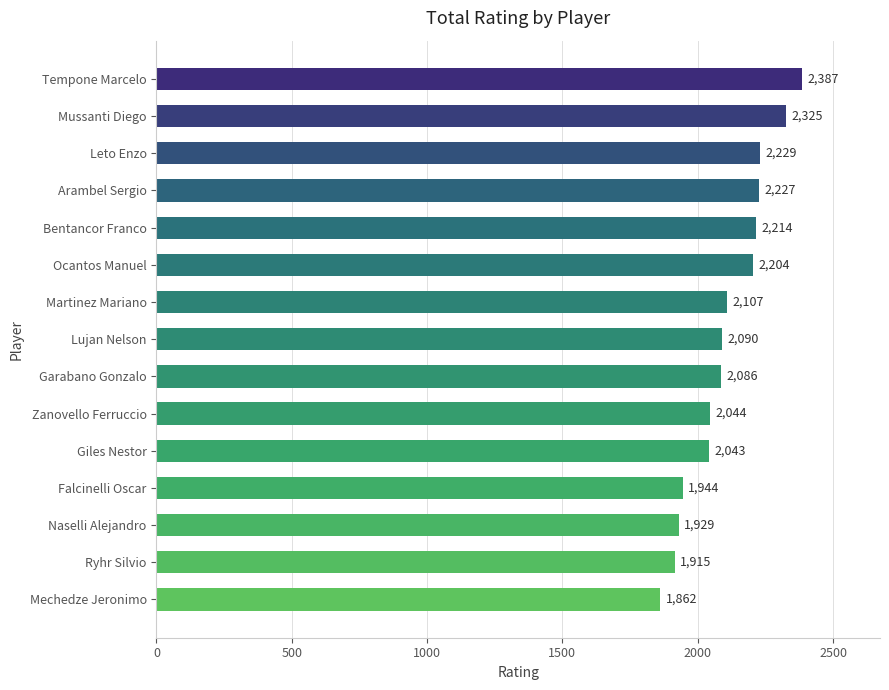

True or false: the data shows 3085 at Mussanti Diego.

False